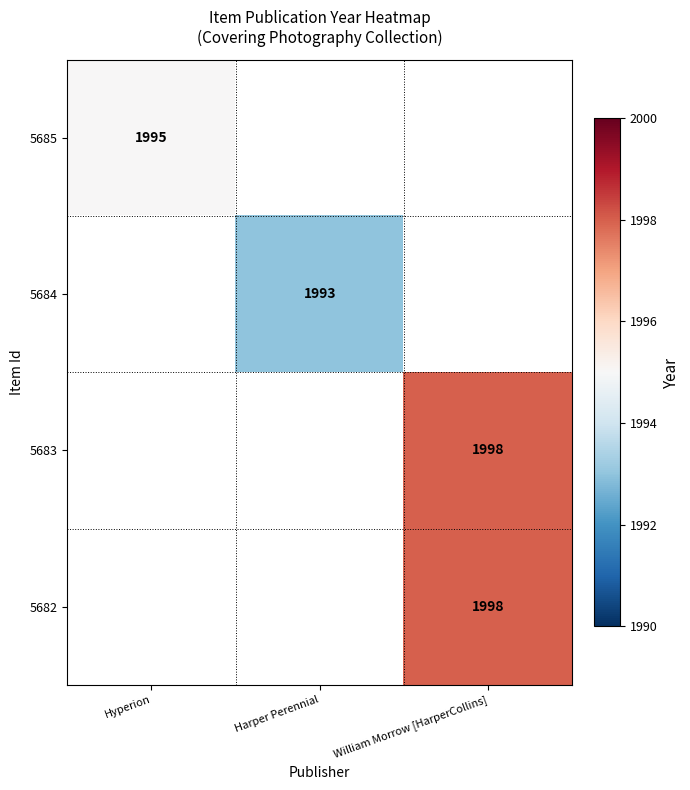

Is it true that 5684 equals 3413 at Harper Perennial?

False